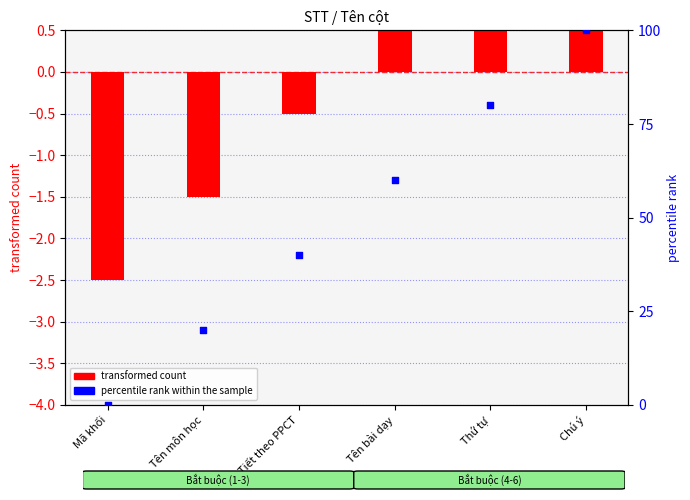

Which series contains the highest Y value?

percentile rank within the sample